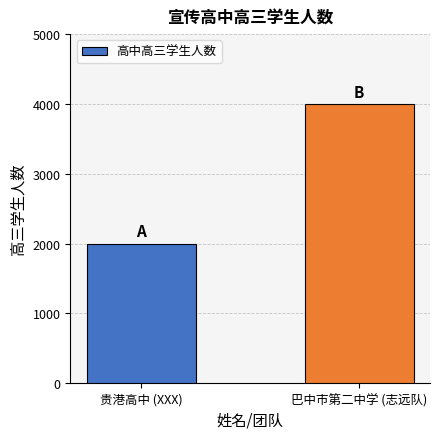

Count the values in the range 2000 to 4000.

2